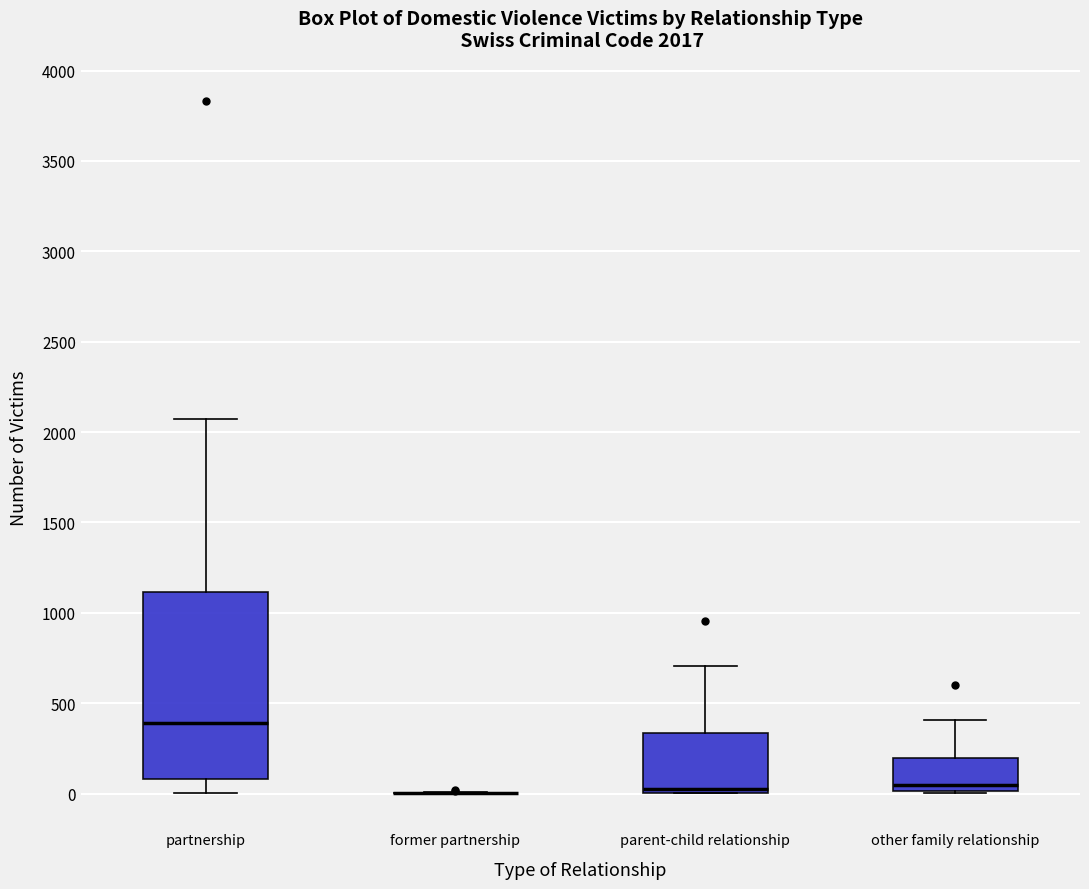

Which box is the tallest, from its lower edge to its upper edge?

partnership